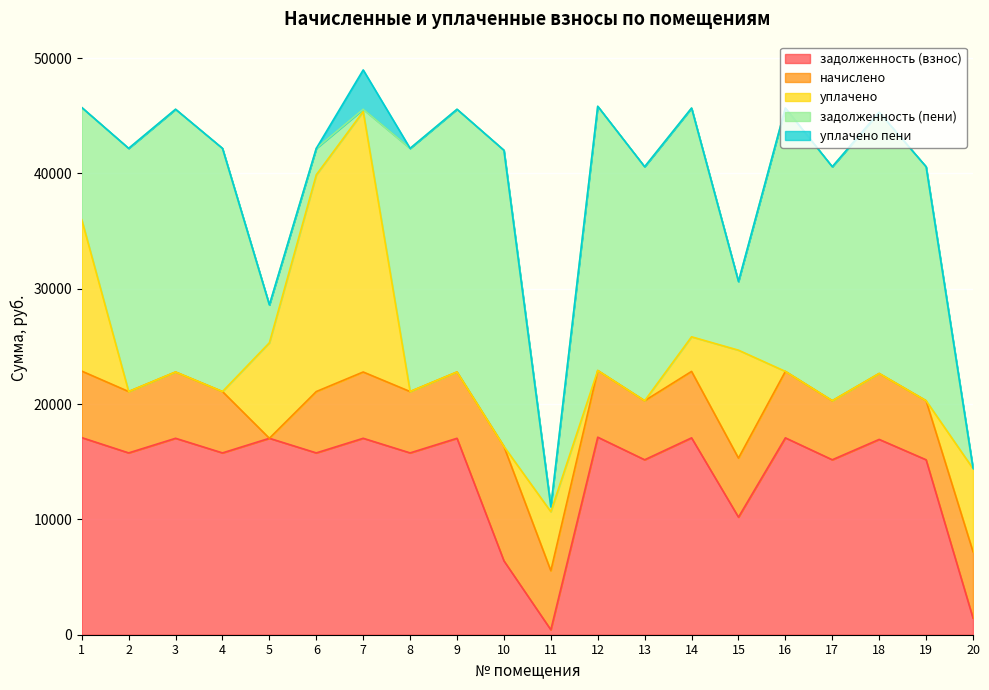

Between which two adjacent categories do задолженность (пени) and задолженность (взнос) first intersect?

1 and 2